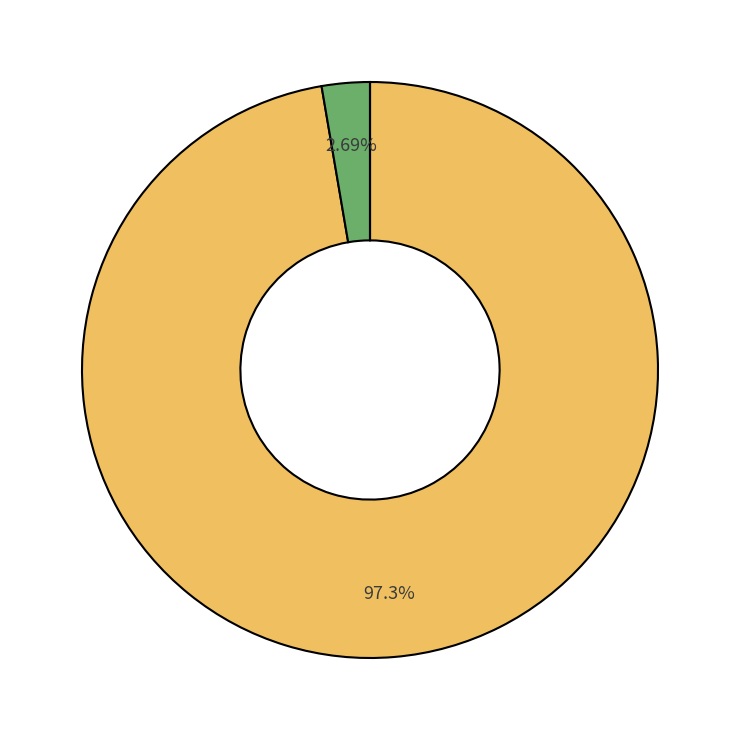

Is there a majority slice in this chart?

Yes